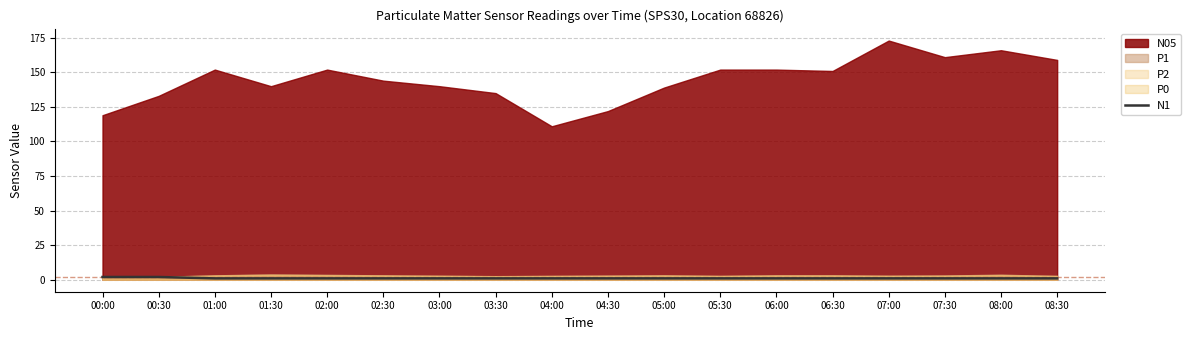

The chart shows a value of 2 at 03:30. True or false?

False